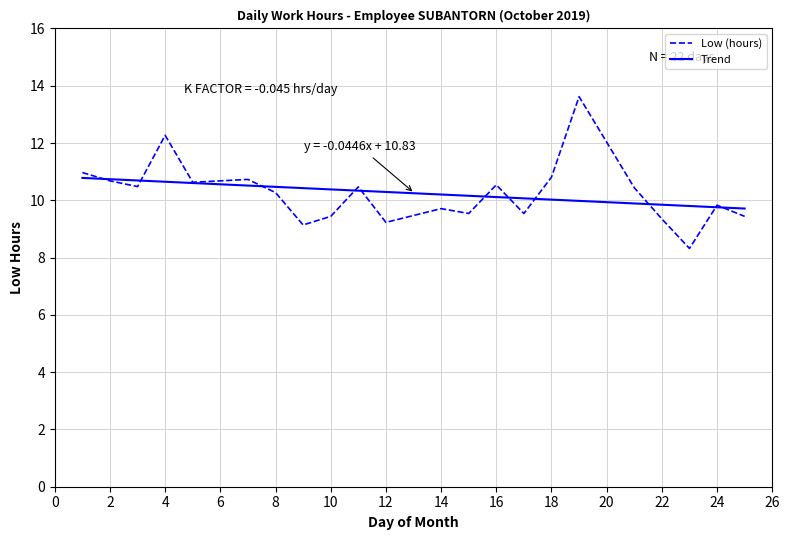

Where is the first local maximum?

4